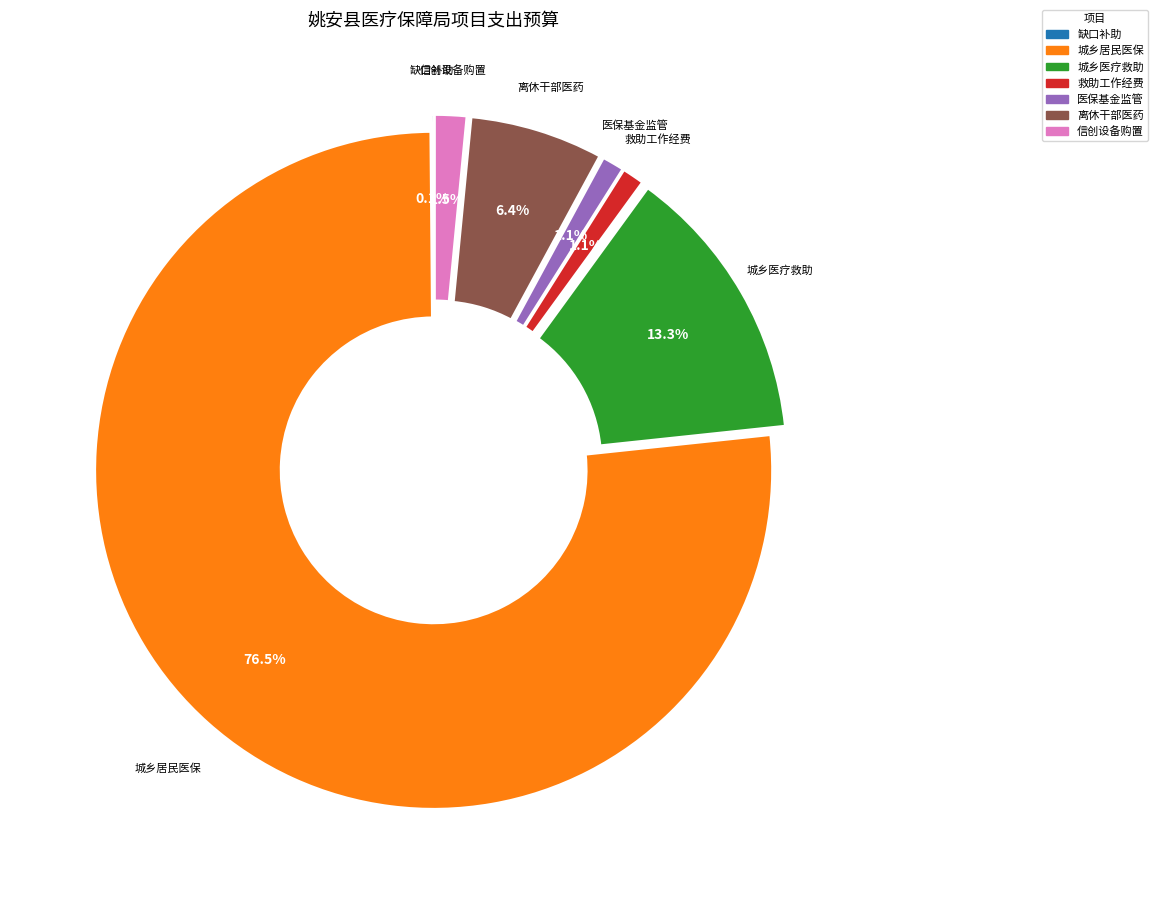

True or false: 离休干部门诊、住院医药费专项资金 accounts for 1% of the total.

False